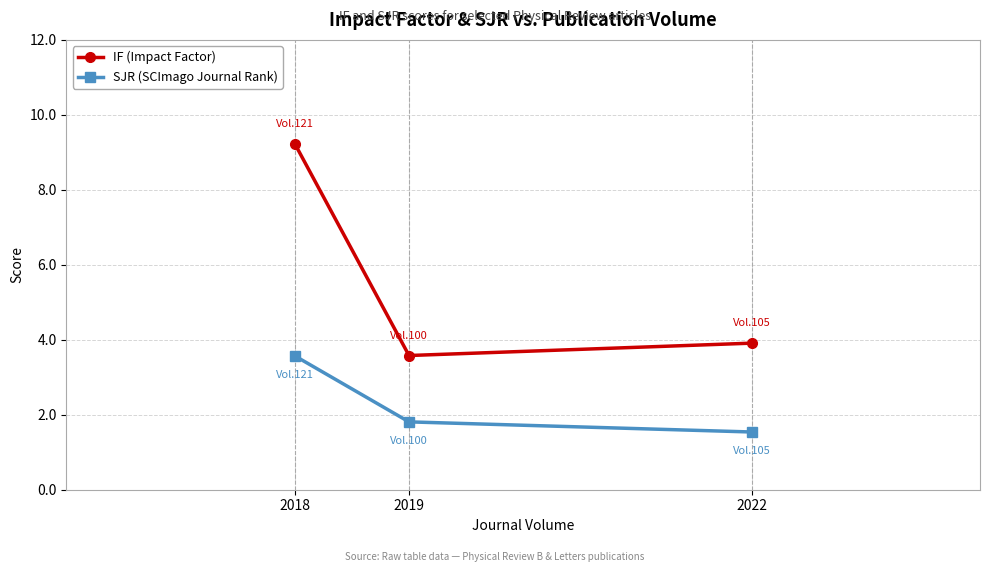

Which category has the highest value in the IF (Impact Factor) series?

2018